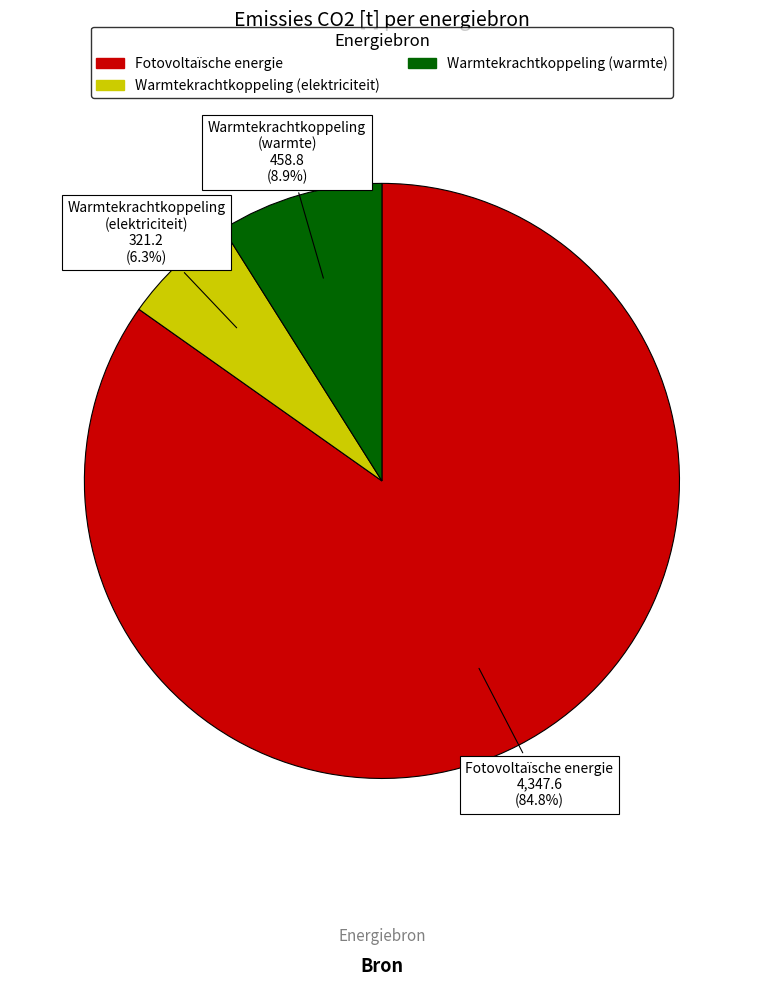

What is the ratio of the value at Warmtekrachtkoppeling (warmte) to the value at Fotovoltaïsche energie?

0.1